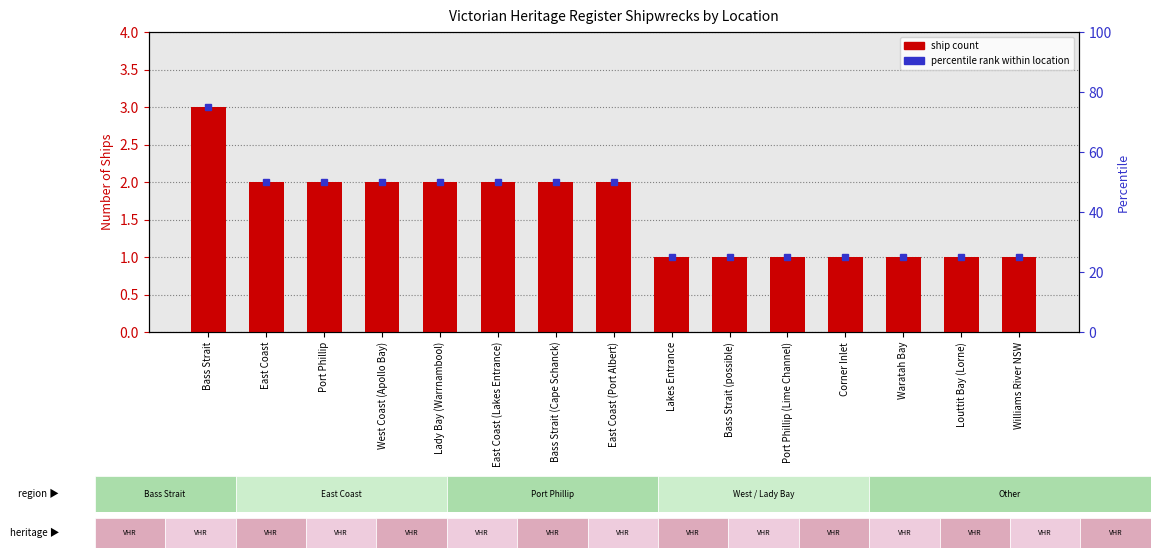

At which label does the data first exceed 2?

Bass Strait